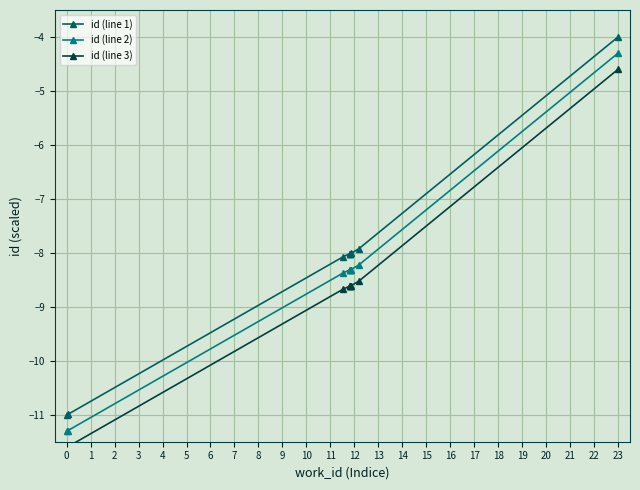

Which has a higher value, 0 or 1?

1